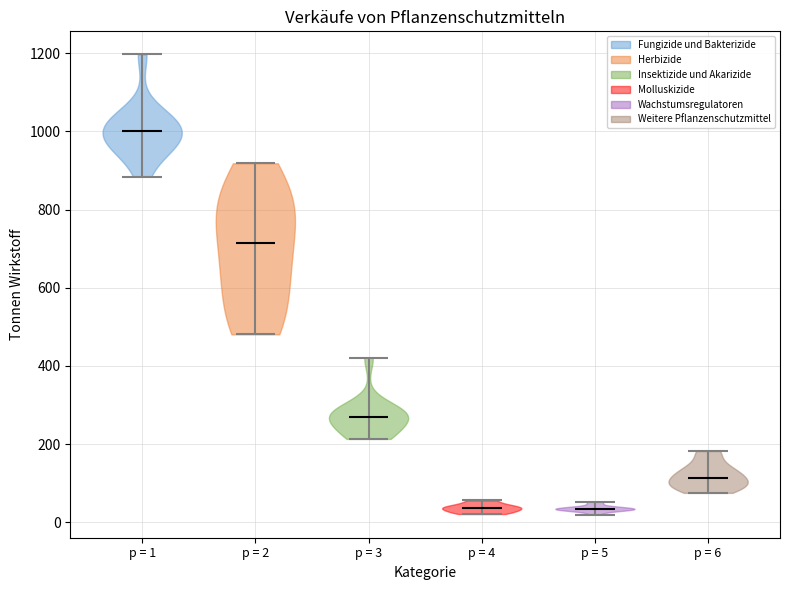

Reading left to right, read every violin against the y-axis: where its median line is, and the lowest and highest points it reaches. The values are not printed on the chart, so give them approximately, as read against the axis.

p = 1: median line 1000, lowest point 880, highest point 1200
p = 2: median line 720, lowest point 480, highest point 920
p = 3: median line 260, lowest point 220, highest point 420
p = 4: median line 40, lowest point 20, highest point 60
p = 5: median line 40, lowest point 20, highest point 60
p = 6: median line 120, lowest point 80, highest point 180